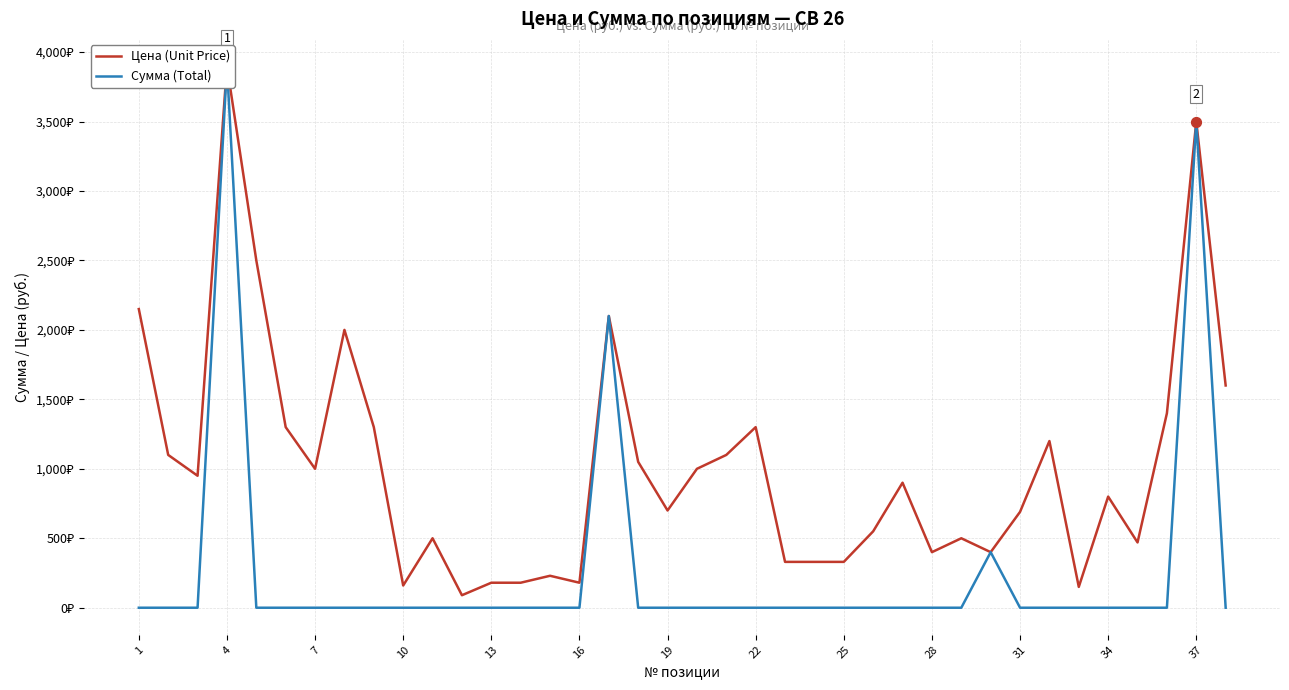

Which series has the largest Y range (max minus min)?

Сумма (Total)